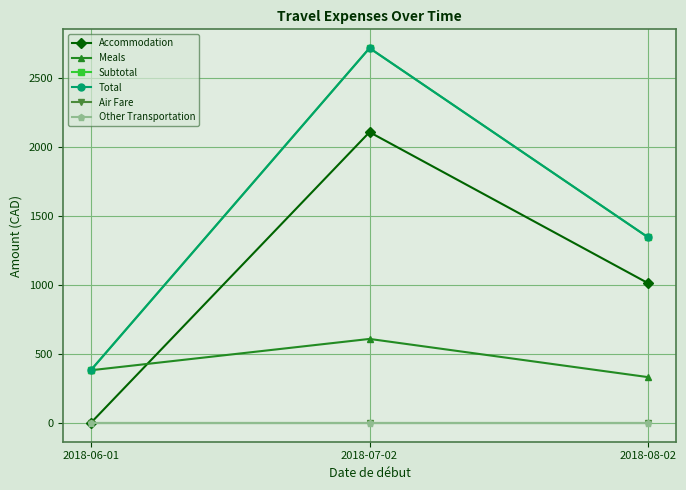

Reading left to right, list all the values displayed in this chart.

Accommodation: 0.0	2110.7	1013.7
Meals: 382.5	610.0	332.5
Subtotal: 382.5	2720.7	1346.2
Total: 382.5	2720.7	1346.2
Air Fare: 0.0	0.0	0.0
Other Transportation: 0.0	0.0	0.0